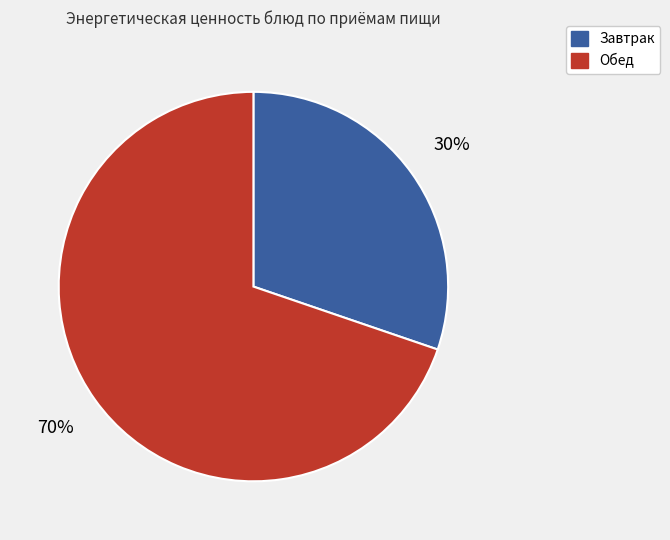

Do Обед and Завтрак together represent more than half of the pie?

Yes